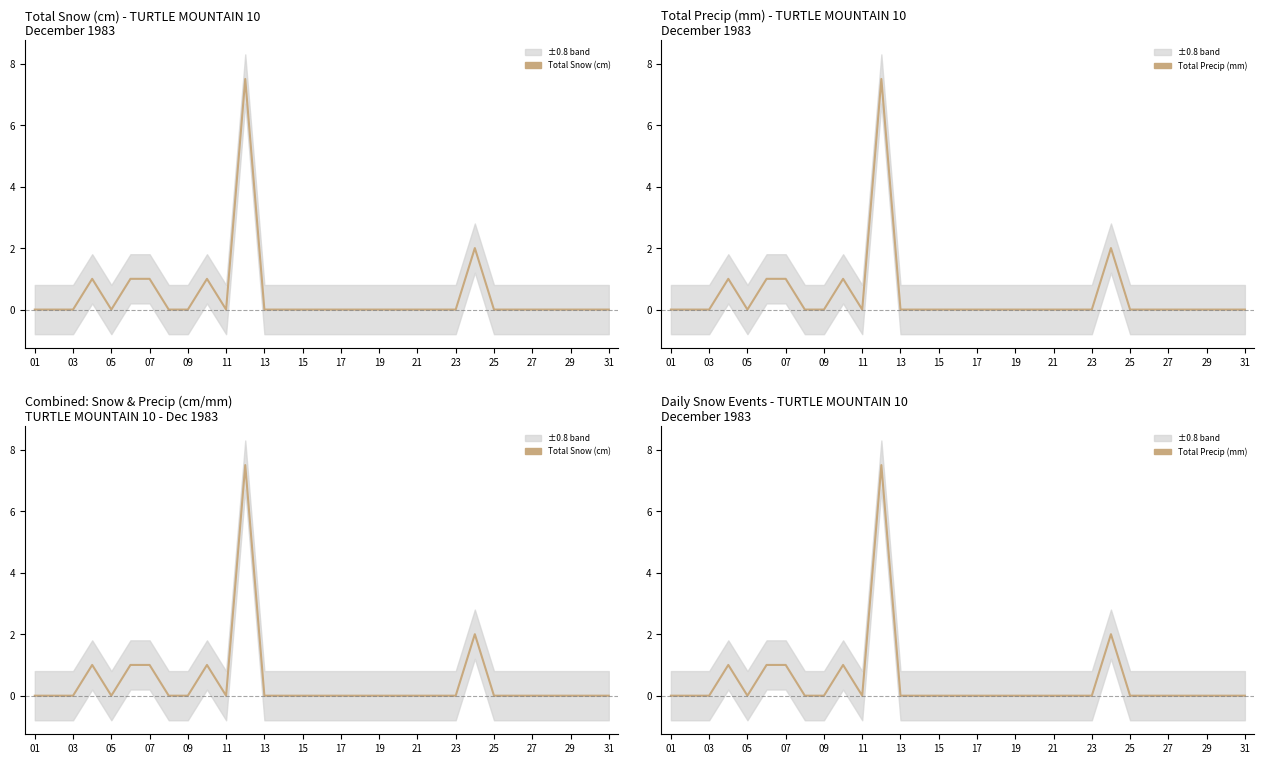

What is the highest value of the Total Snow (cm) series?

7.5